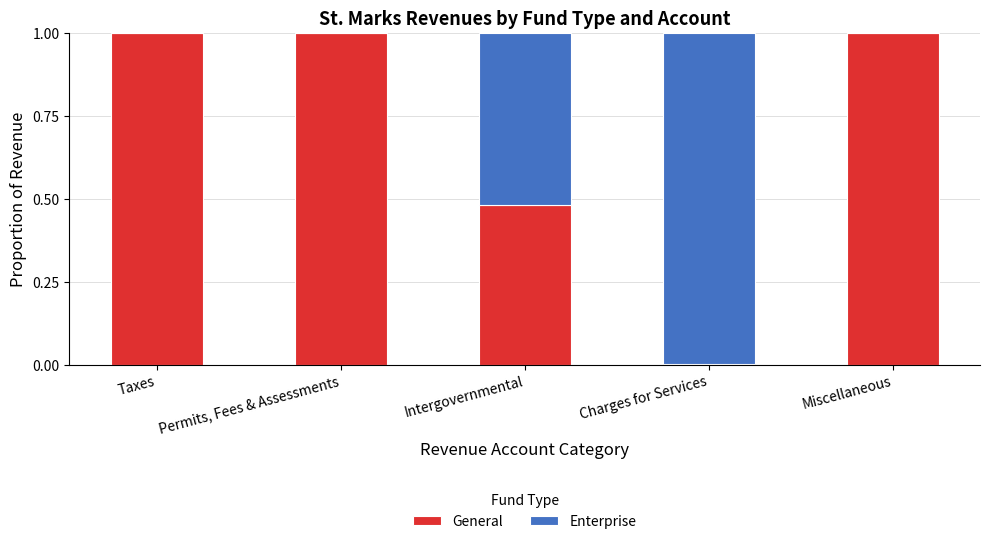

What is the maximum value for General?

1.0